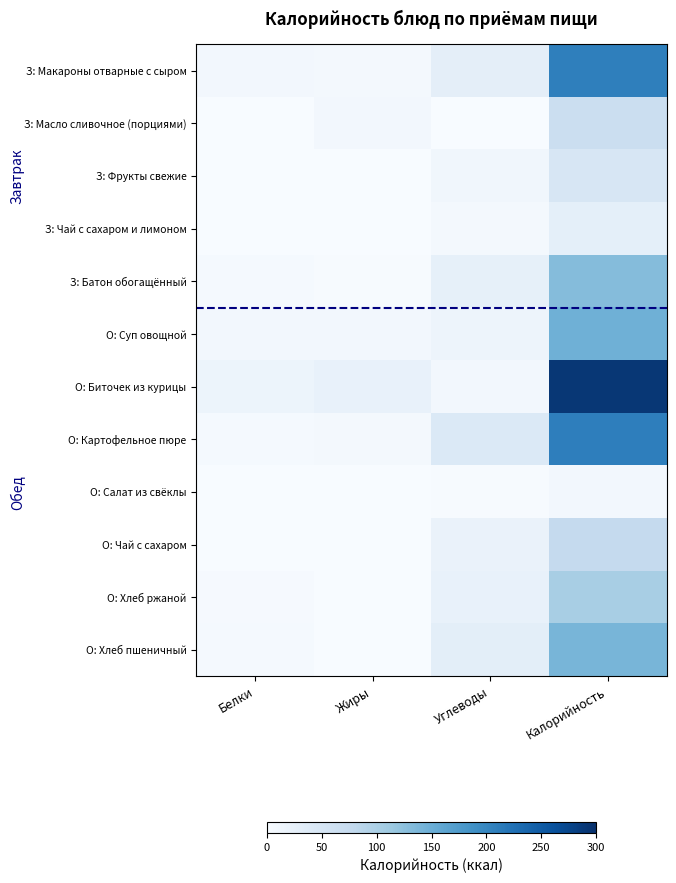

List the series in order of their peak value, highest first.

О: Биточек из курицы, О: Картофельное пюре, З: Макароны отварные с сыром, О: Суп овощной, О: Хлеб пшеничный, З: Батон обогащённый, О: Хлеб ржаной, О: Чай с сахаром, З: Масло сливочное (порциями), З: Фрукты свежие, З: Чай с сахаром и лимоном, О: Салат из свёклы